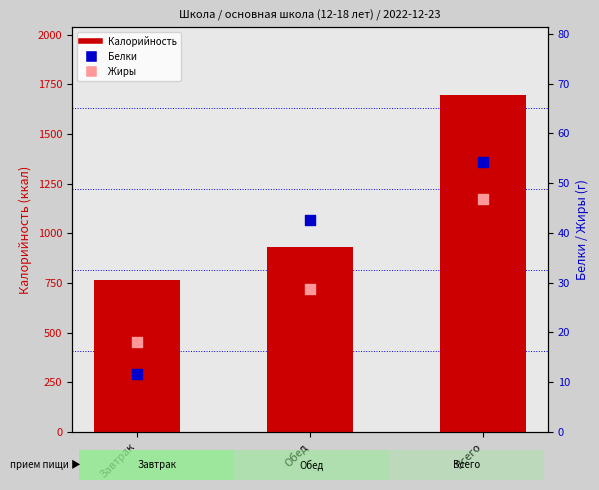

What is the total value across all series at Обед?

1003.4